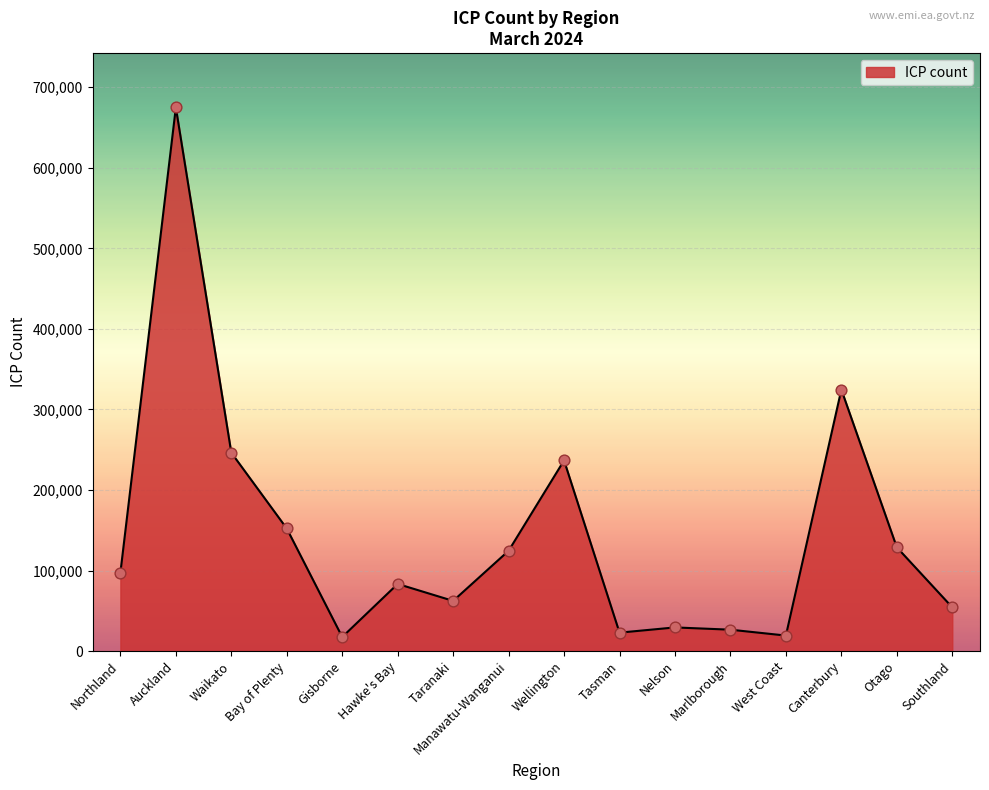

Between Bay of Plenty and Marlborough, which is larger?

Bay of Plenty